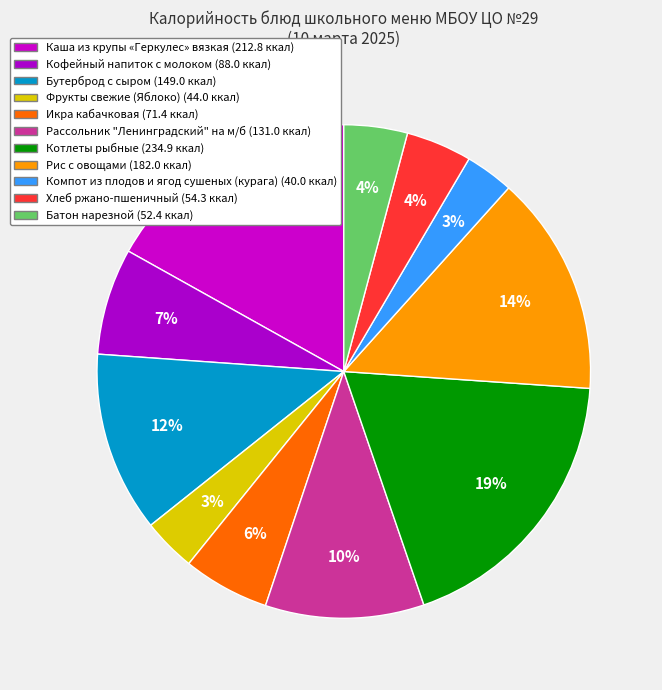

To the nearest percent, what portion does Икра кабачковая represent?

6%